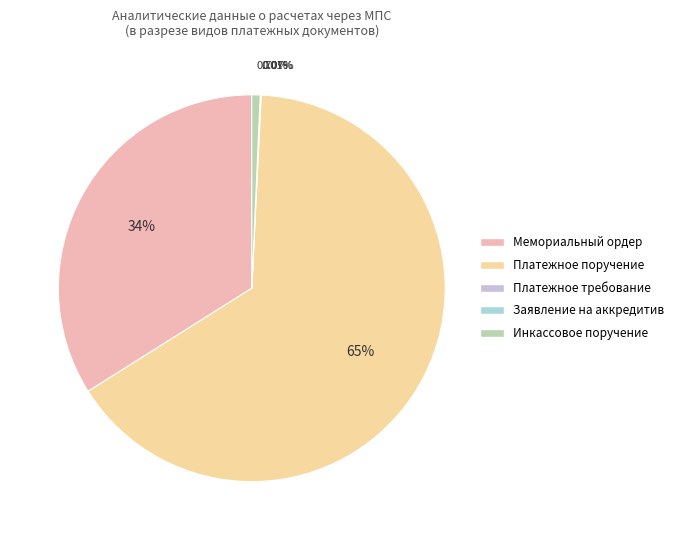

Which slice is the largest?

Платежное поручение